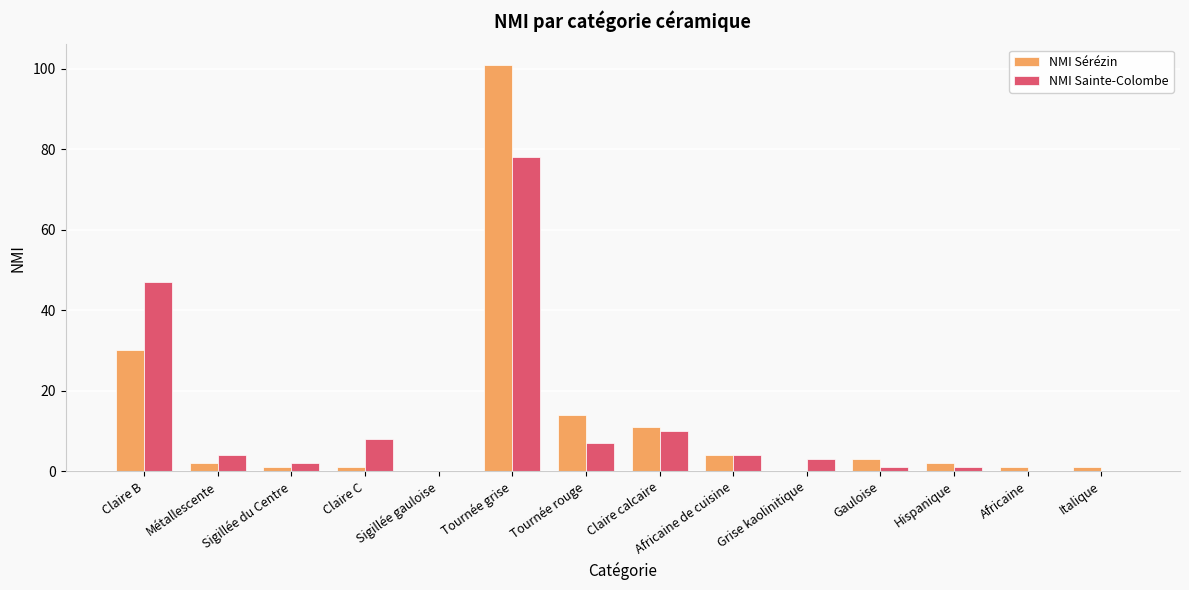

Reading right to left, transcribe all the data shown in this chart.

NMI Sérézin: 1	1	2	3	0	4	11	14	101	0	1	1	2	30
NMI Sainte-Colombe: 0	0	1	1	3	4	10	7	78	0	8	2	4	47